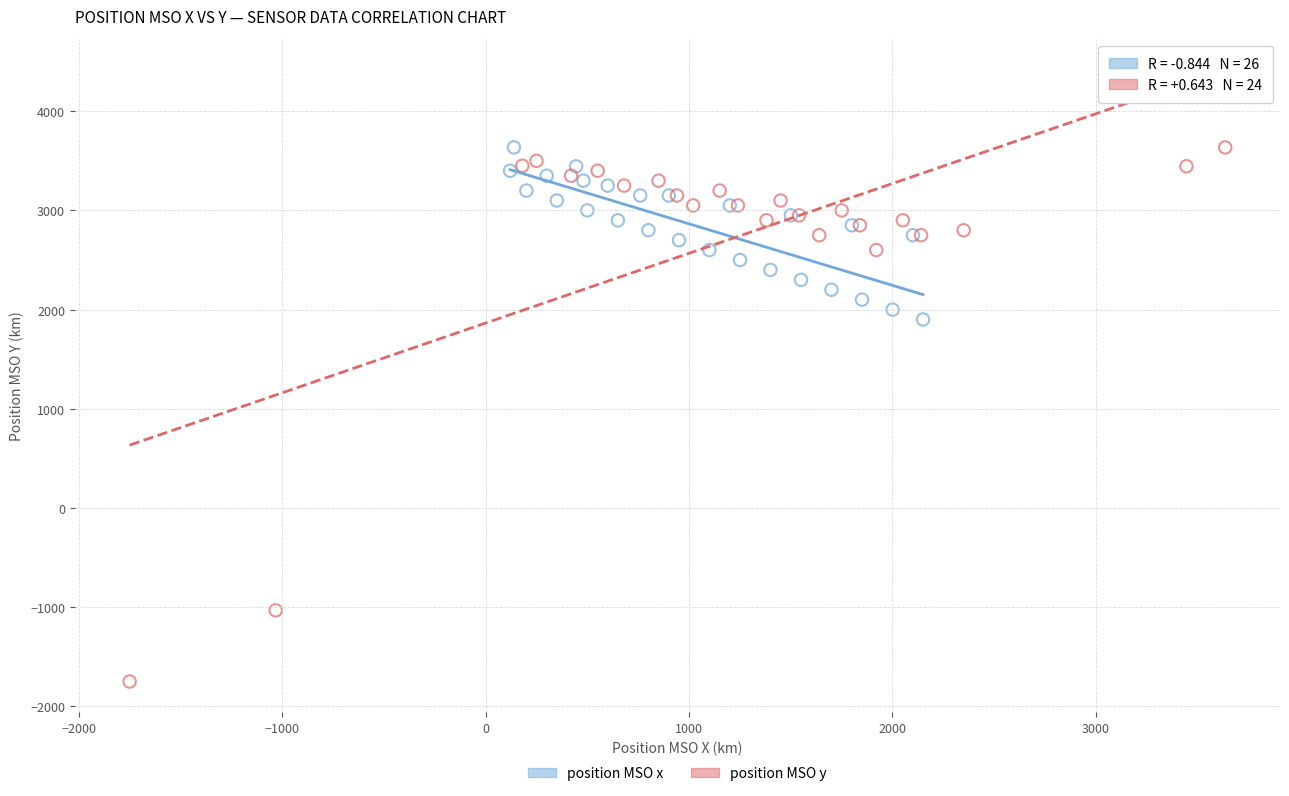

Which series reaches the minimum Y coordinate?

position MSO y